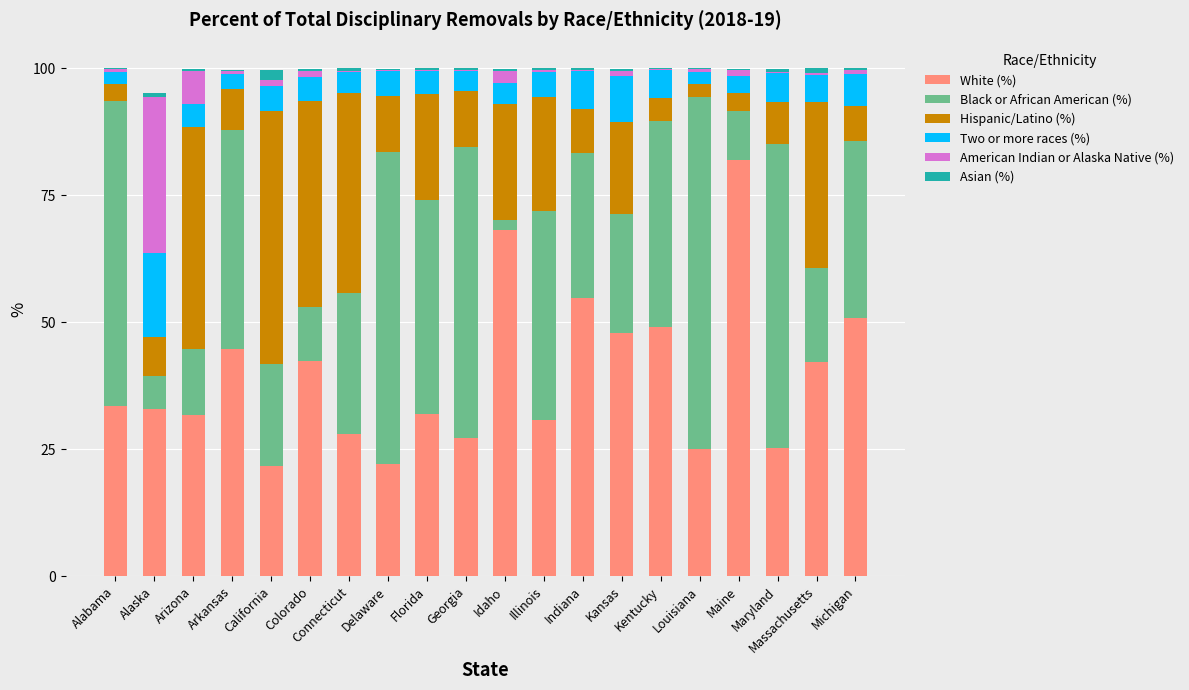

What is the maximum value for White (%)?

82.0